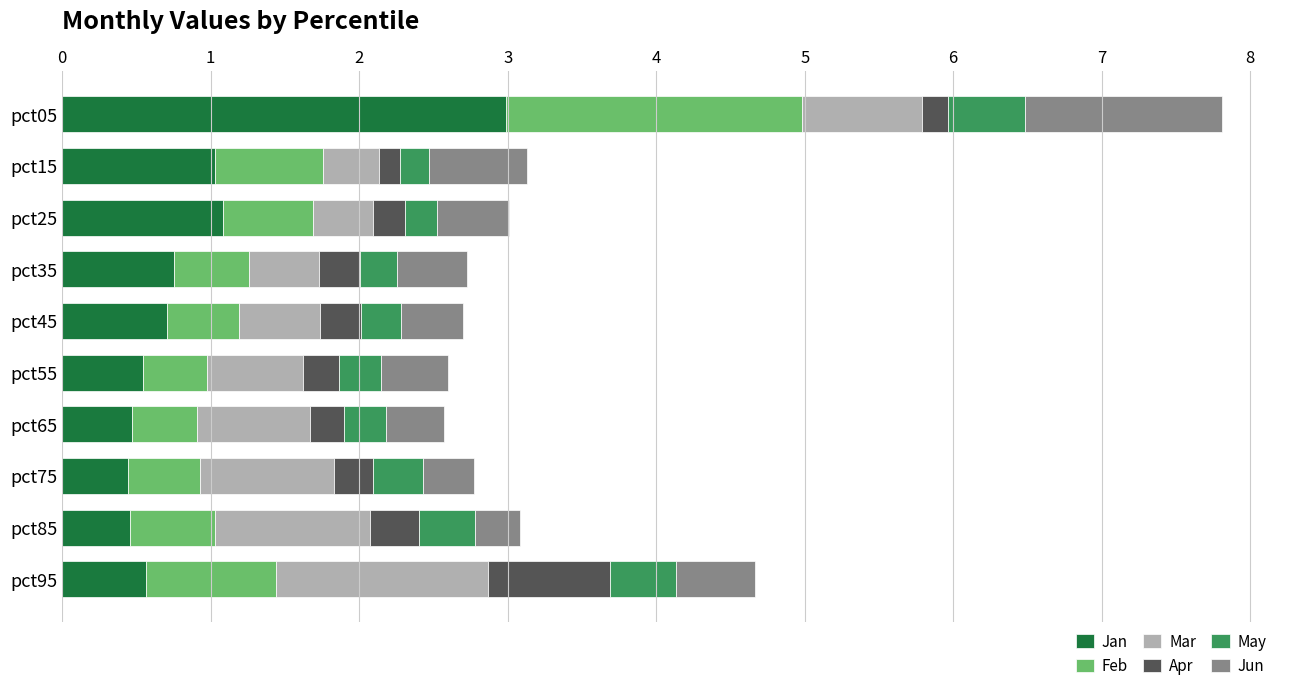

At which category is the sum across all series the highest?

pct05